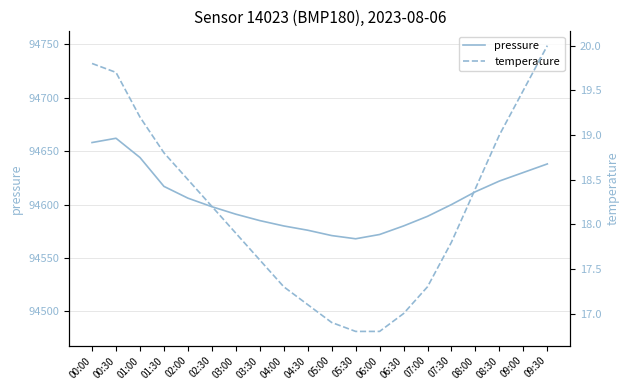

What is the label of the 9th point from the left?

04:00